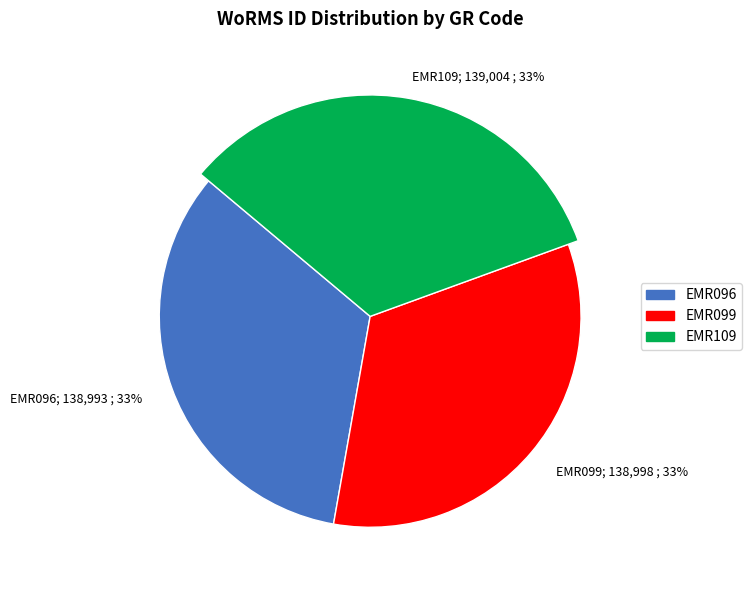

What percentage is NOT represented by EMR096?

66.7%